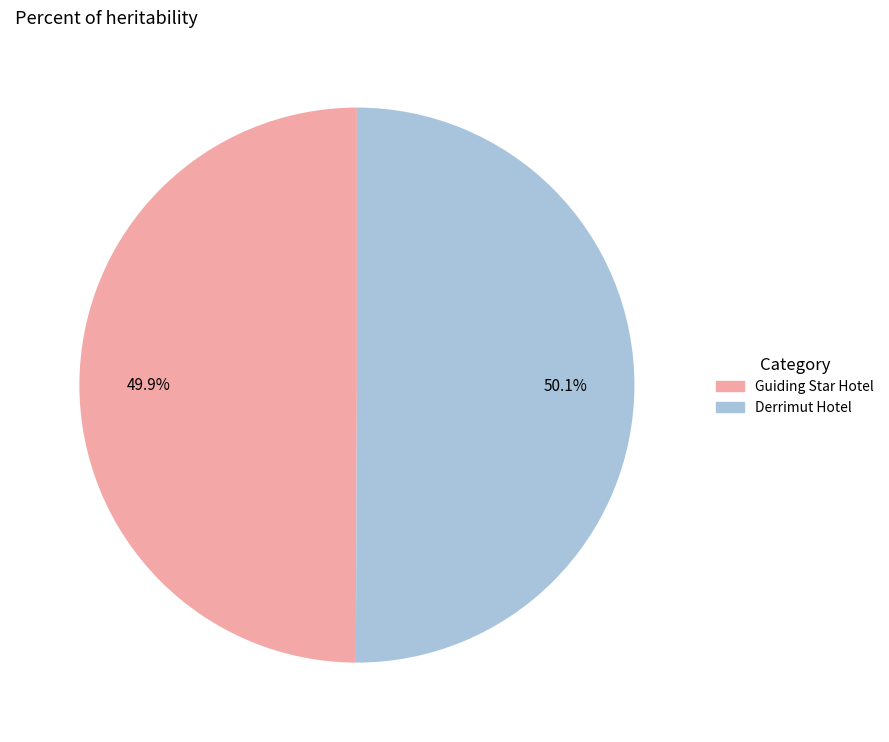

What is the ratio of the value at Guiding Star Hotel to the value at Derrimut Hotel?

1.0